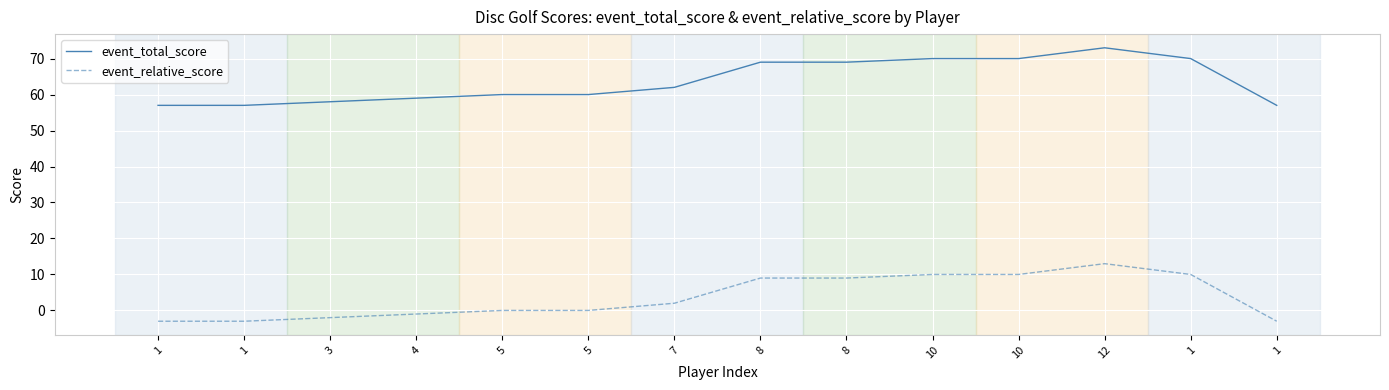

How many lines are shown in the chart?

2